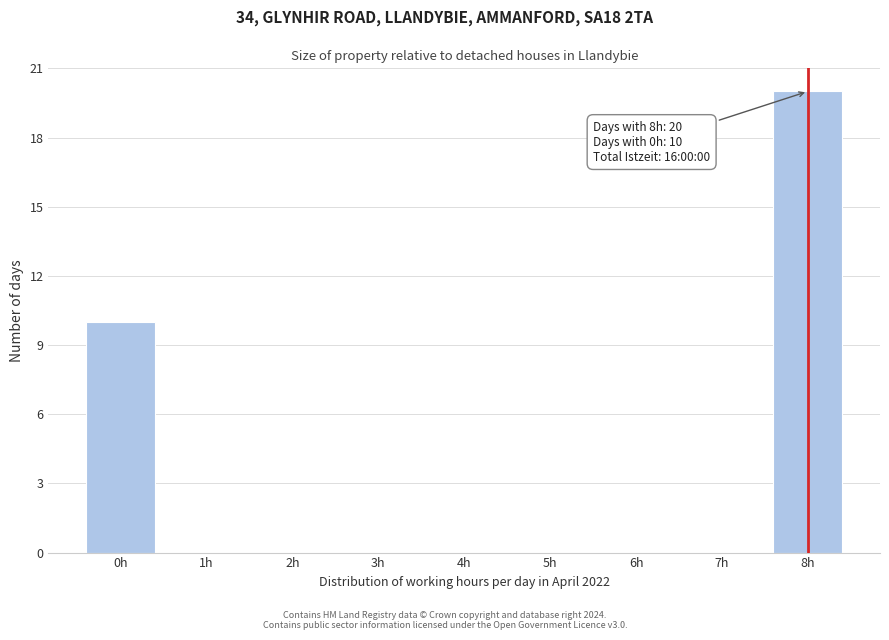

Over which range of the x-axis is the bar tallest?

7.5 to 8.5